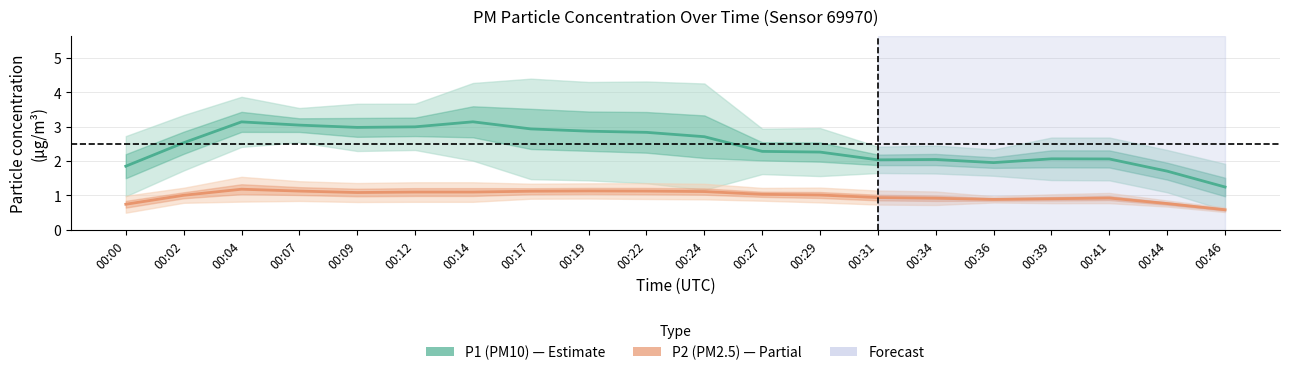

True or false: P1 and P2 intersect in this chart.

False